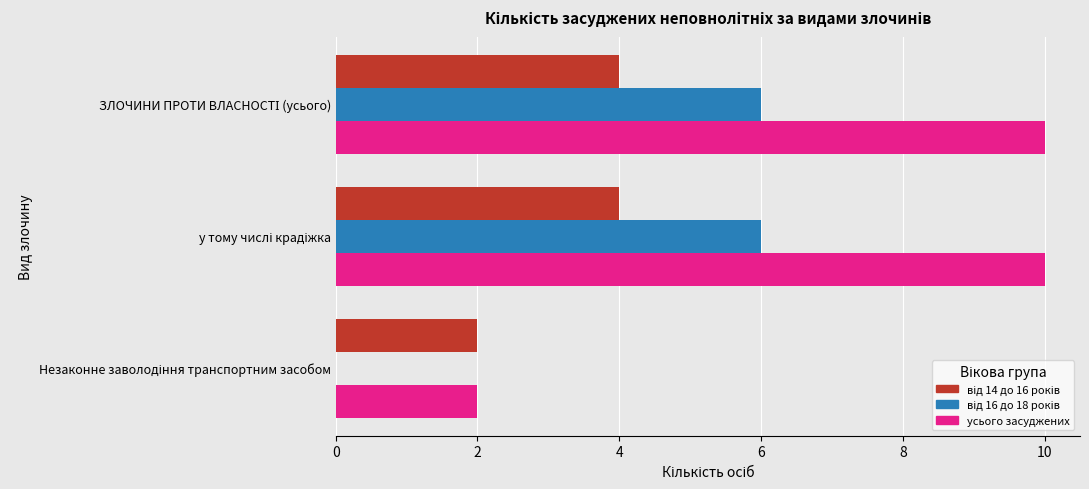

Which series has the largest total across all categories?

усього засуджених